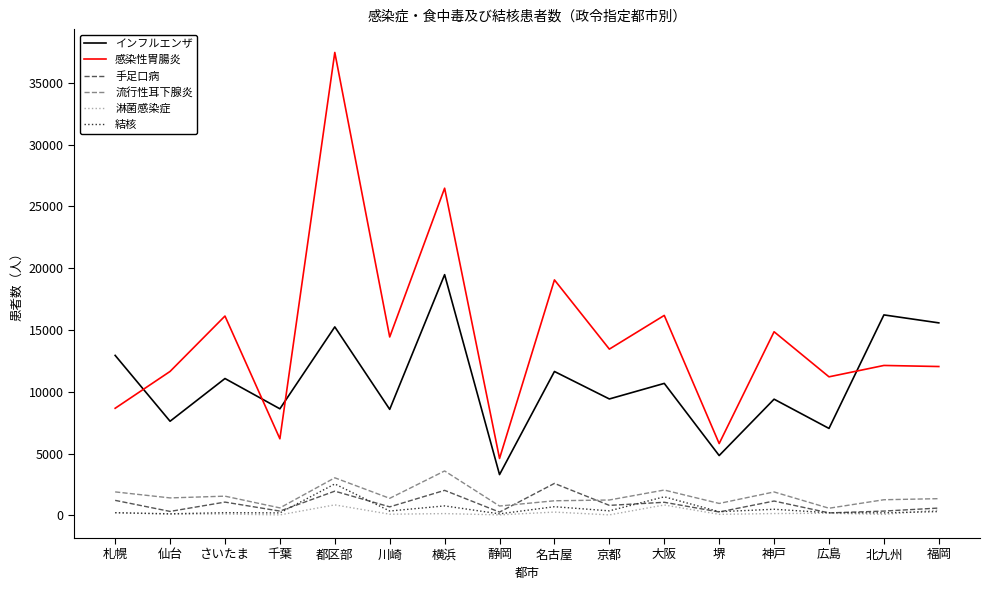

True or false: 流行性耳下腺炎 and 手足口病 intersect in this chart.

True